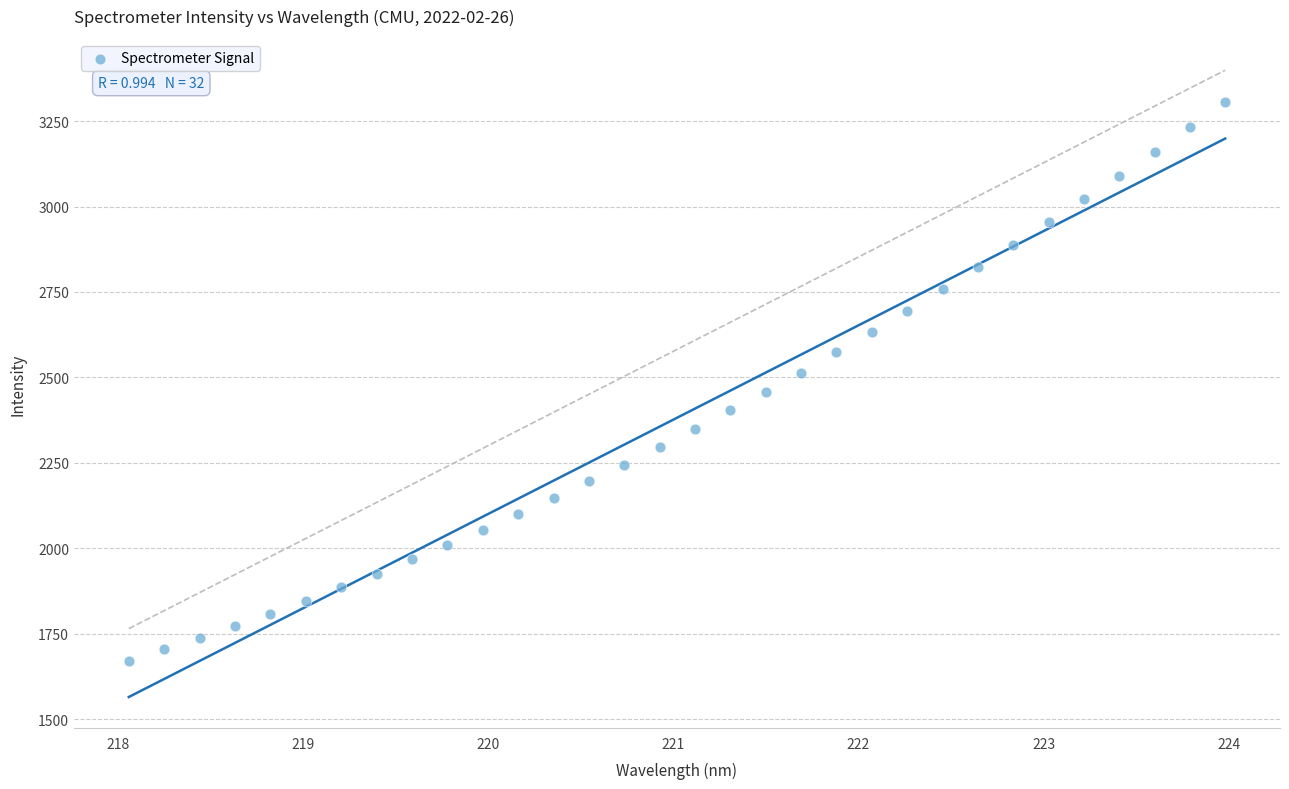

What is the range of X values (max minus min)?

5.9